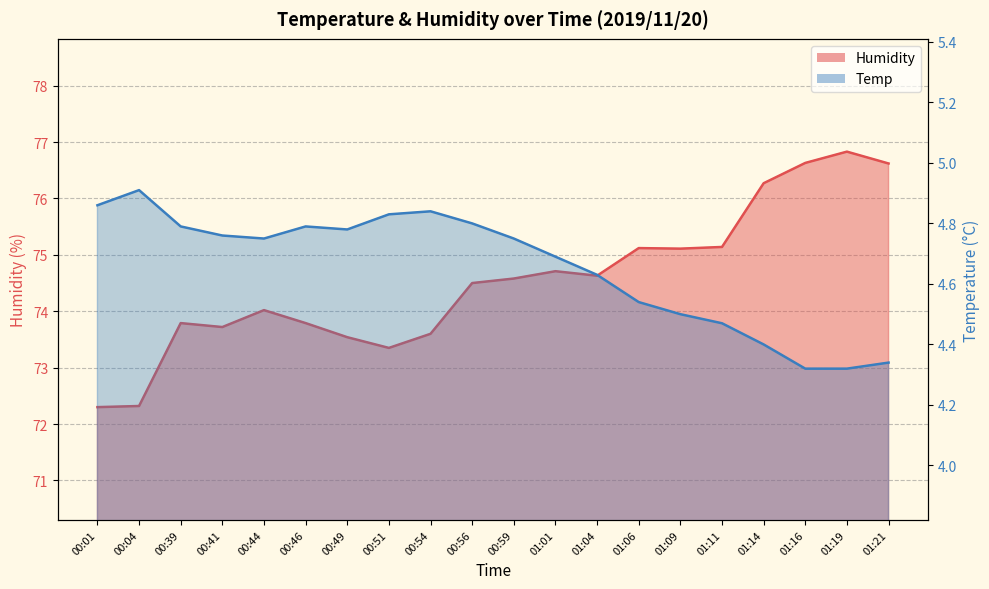

In Temp, how many points are lower than both neighbors (excluding endpoints)?

2